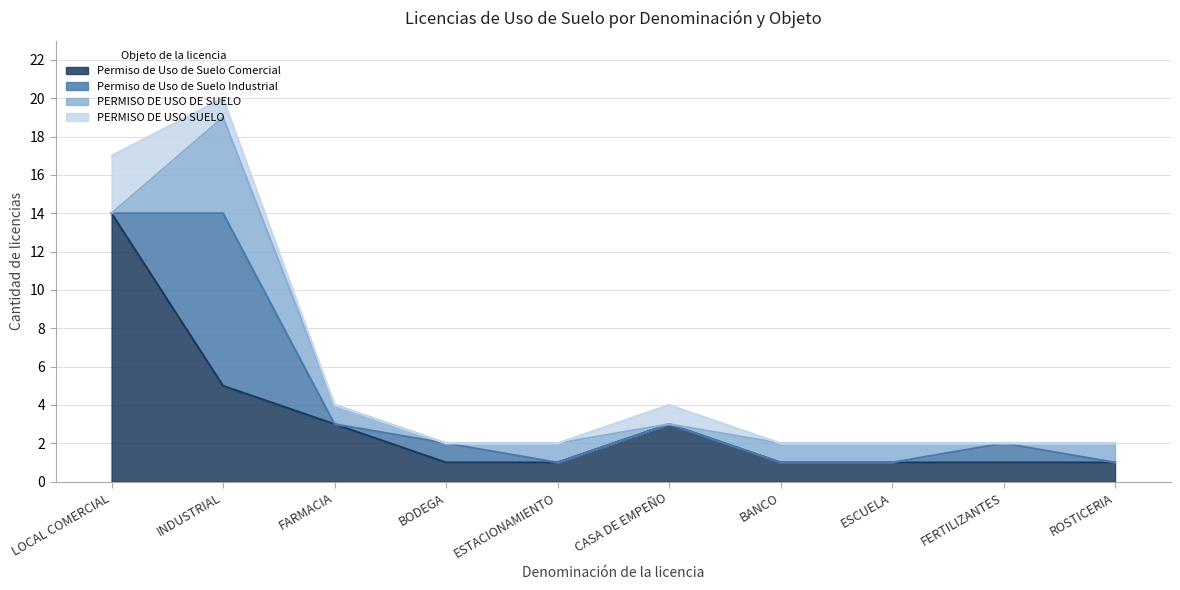

What is the difference between the second highest and minimum values in the PERMISO DE USO DE SUELO series?

1